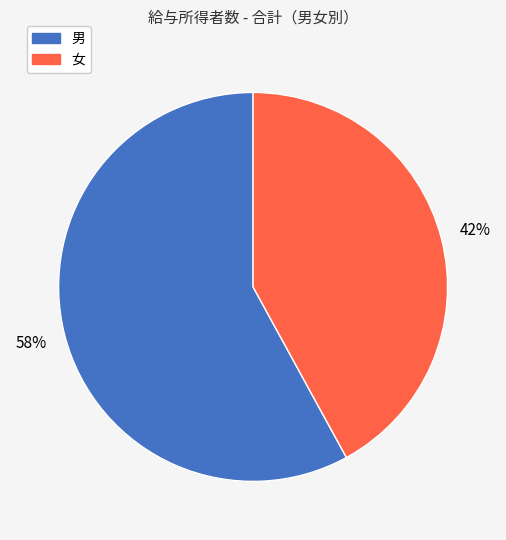

Rank the categories by value from lowest to highest.

女, 男